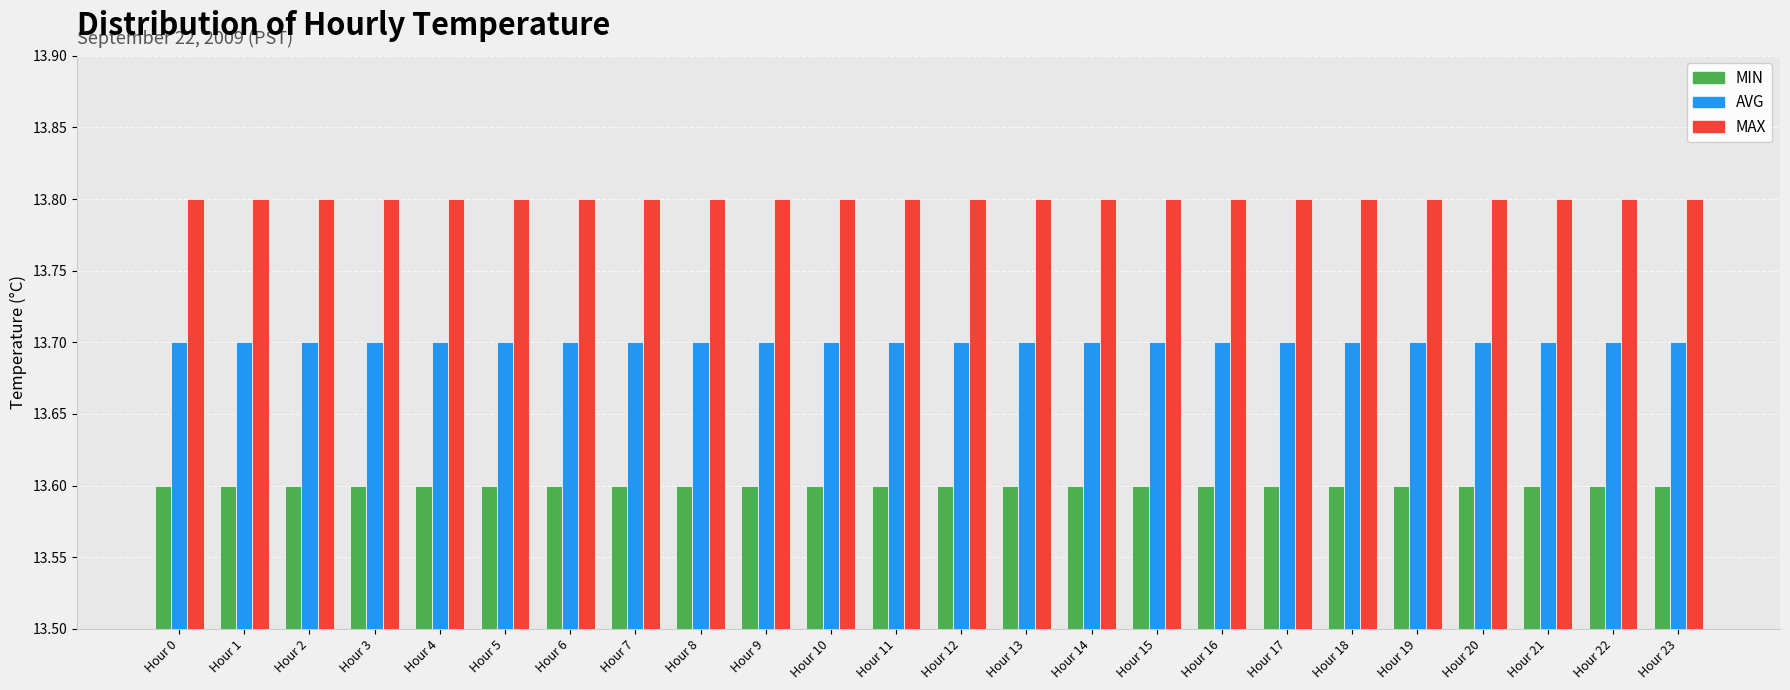

Reading right to left, extract all data points from this chart.

MIN: Hour 23=13.6	Hour 22=13.6	Hour 21=13.6	Hour 20=13.6	Hour 19=13.6	Hour 18=13.6	Hour 17=13.6	Hour 16=13.6	Hour 15=13.6	Hour 14=13.6	Hour 13=13.6	Hour 12=13.6	Hour 11=13.6	Hour 10=13.6	Hour 9=13.6	Hour 8=13.6	Hour 7=13.6	Hour 6=13.6	Hour 5=13.6	Hour 4=13.6	Hour 3=13.6	Hour 2=13.6	Hour 1=13.6	Hour 0=13.6
AVG: Hour 23=13.7	Hour 22=13.7	Hour 21=13.7	Hour 20=13.7	Hour 19=13.7	Hour 18=13.7	Hour 17=13.7	Hour 16=13.7	Hour 15=13.7	Hour 14=13.7	Hour 13=13.7	Hour 12=13.7	Hour 11=13.7	Hour 10=13.7	Hour 9=13.7	Hour 8=13.7	Hour 7=13.7	Hour 6=13.7	Hour 5=13.7	Hour 4=13.7	Hour 3=13.7	Hour 2=13.7	Hour 1=13.7	Hour 0=13.7
MAX: Hour 23=13.8	Hour 22=13.8	Hour 21=13.8	Hour 20=13.8	Hour 19=13.8	Hour 18=13.8	Hour 17=13.8	Hour 16=13.8	Hour 15=13.8	Hour 14=13.8	Hour 13=13.8	Hour 12=13.8	Hour 11=13.8	Hour 10=13.8	Hour 9=13.8	Hour 8=13.8	Hour 7=13.8	Hour 6=13.8	Hour 5=13.8	Hour 4=13.8	Hour 3=13.8	Hour 2=13.8	Hour 1=13.8	Hour 0=13.8